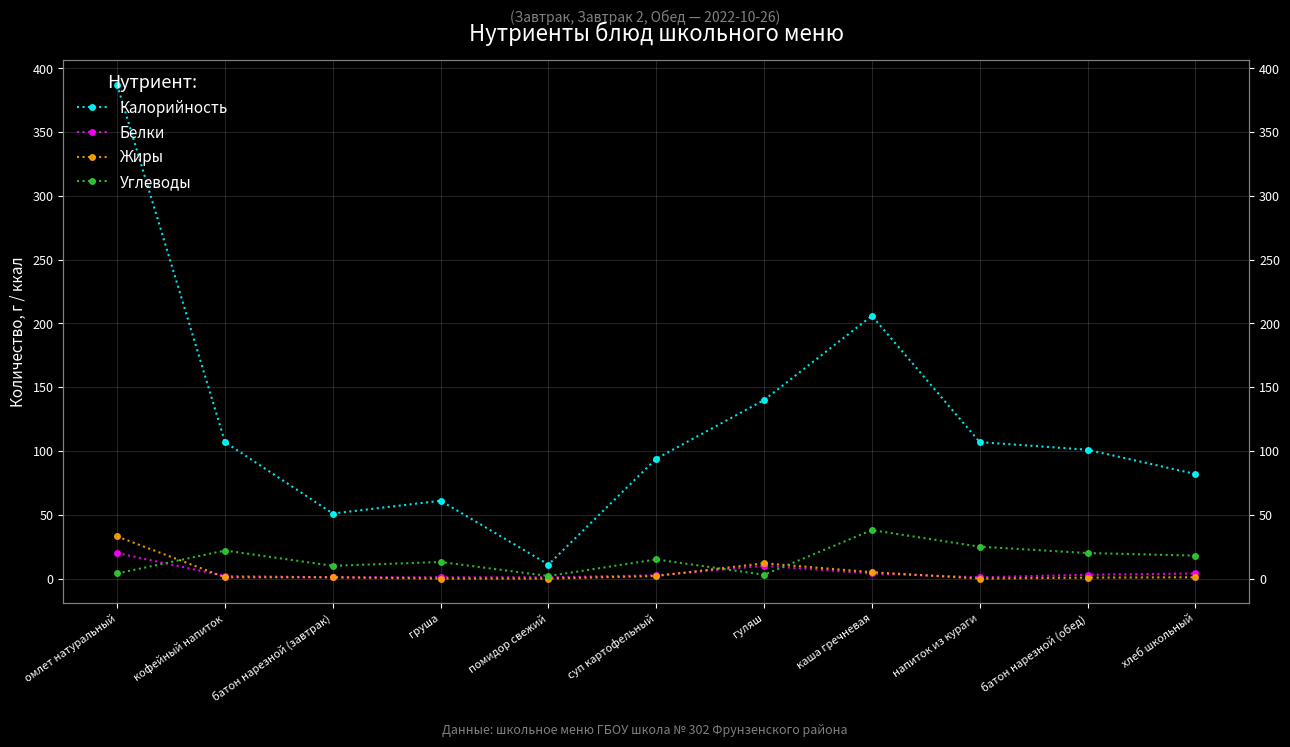

How many series are shown in this chart?

4